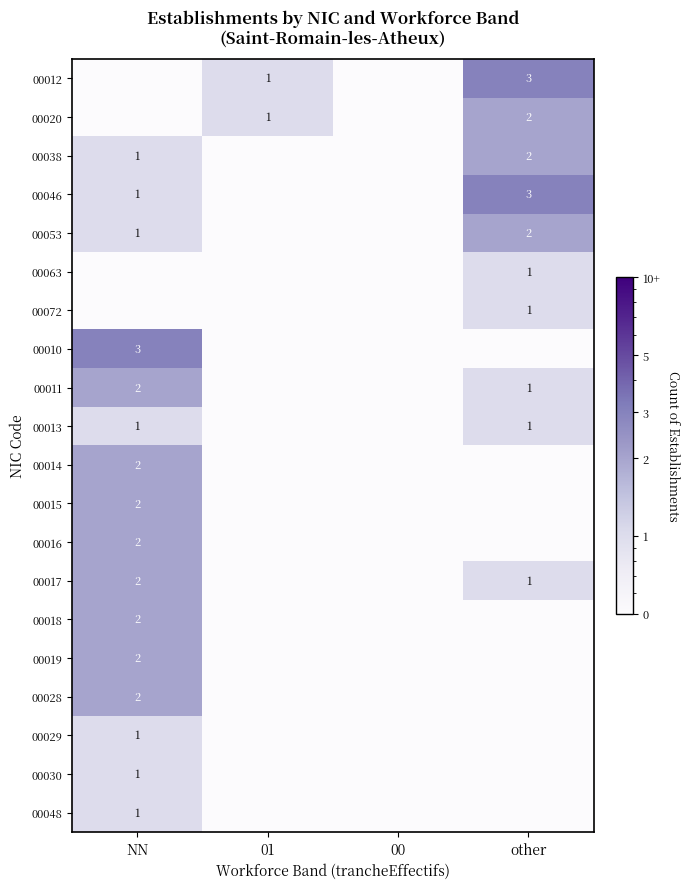

True or false: 00046 has a value of 4.5 at other.

False